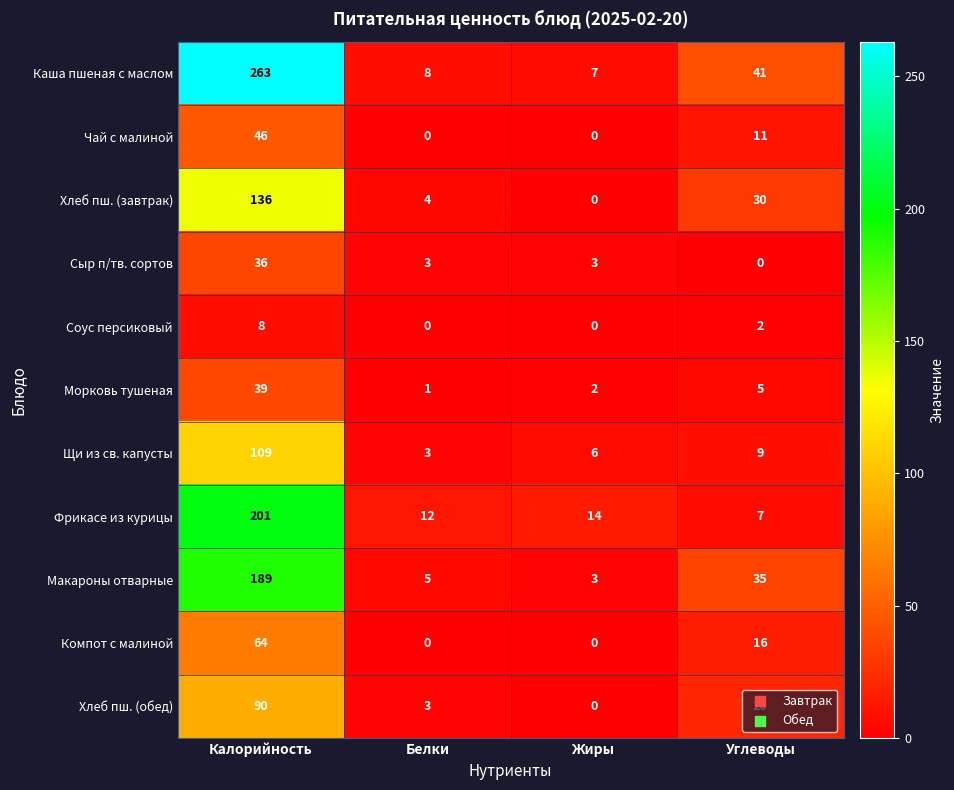

What is the greatest value displayed?

263